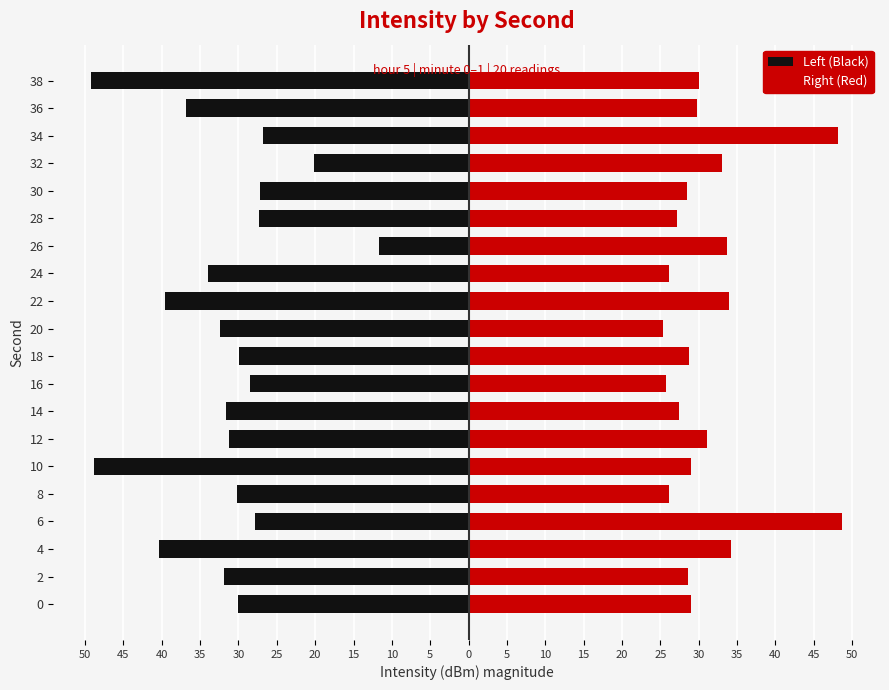

Which series changed the most between 18 and 24?

Left (Black)